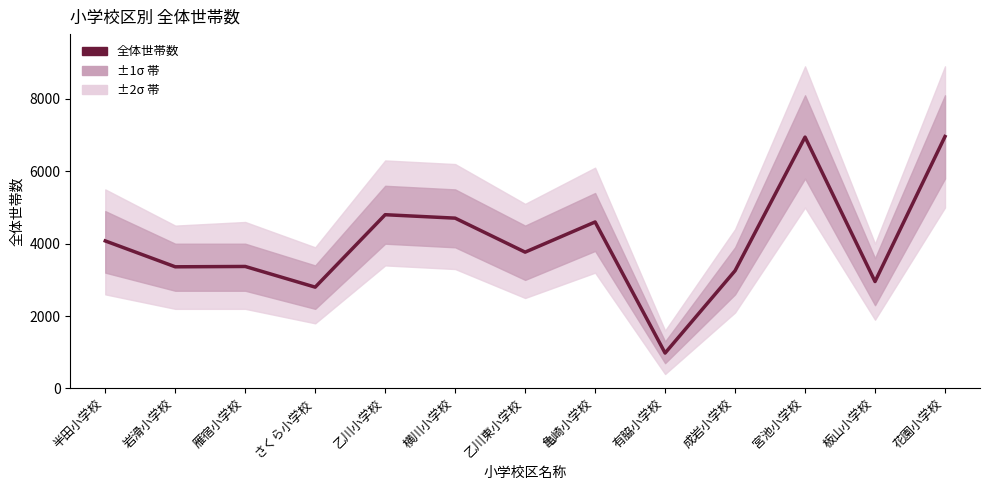

Where is the first local maximum?

雁宿小学校